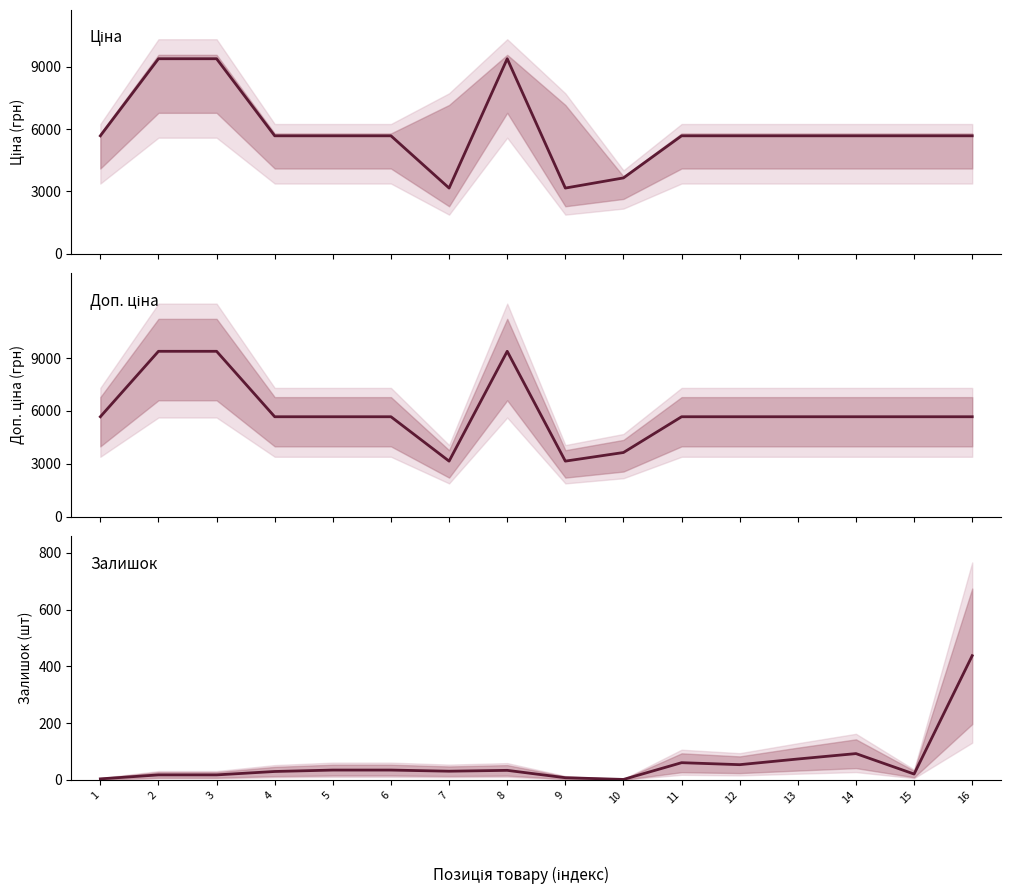

What are all the series names shown in the legend?

Ціна, Доп. ціна, Залишок